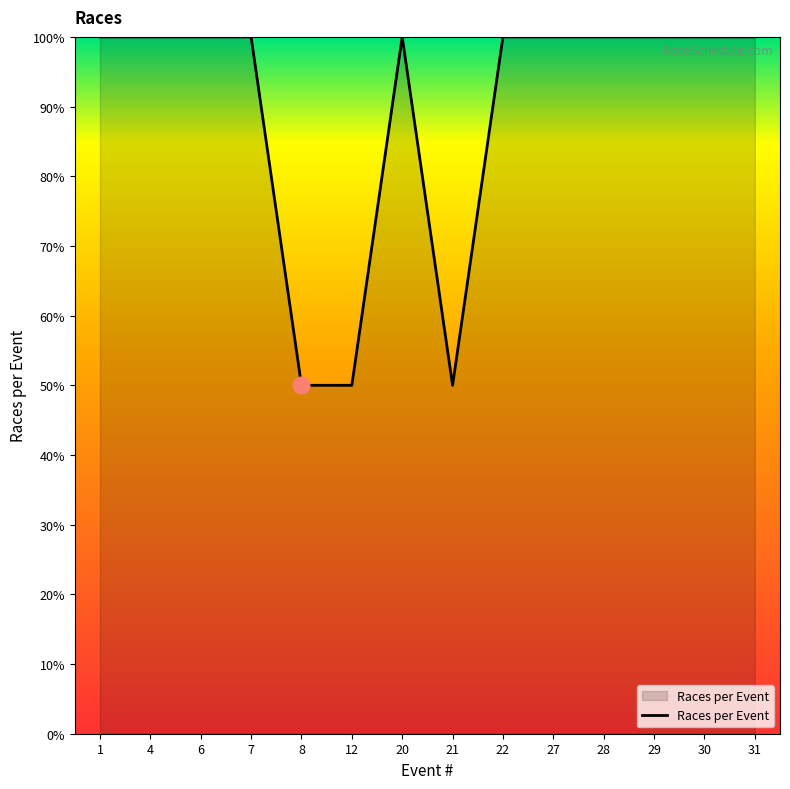

True or false: the data shows 150 at 29.

False